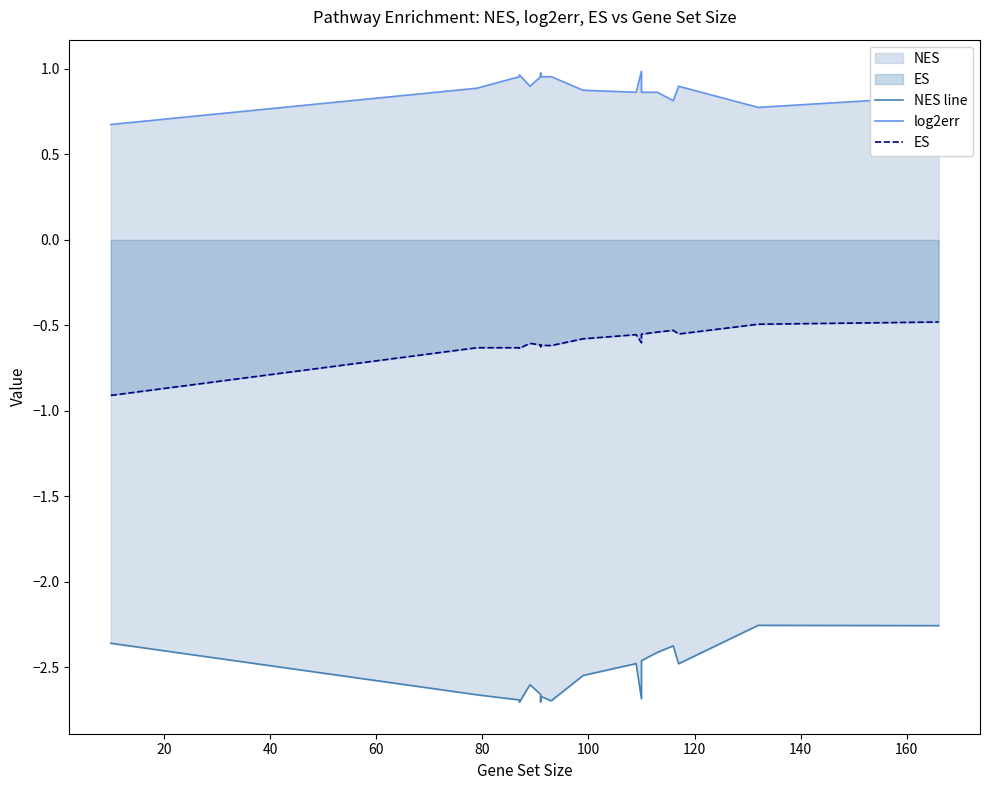

Does the chart display data point markers on the line(s)?

No